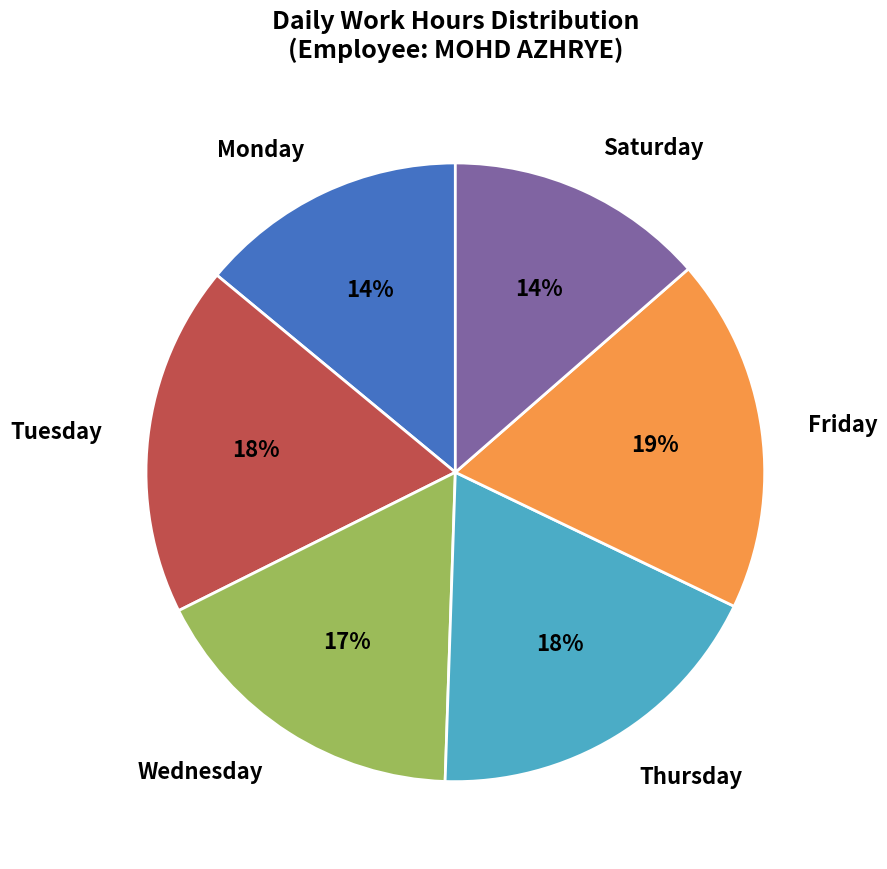

To the nearest percent, what portion does Thursday represent?

18%